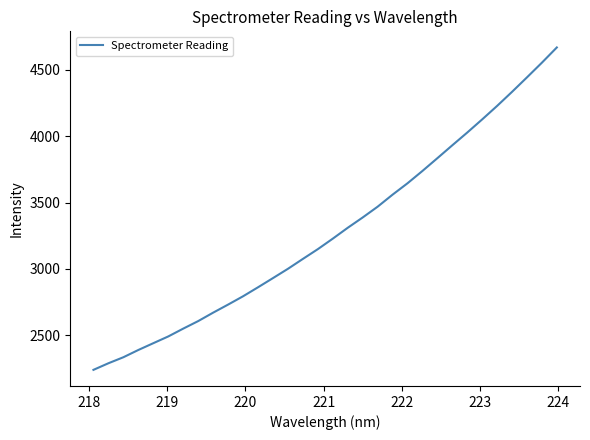

What is the greatest value displayed?

4669.2